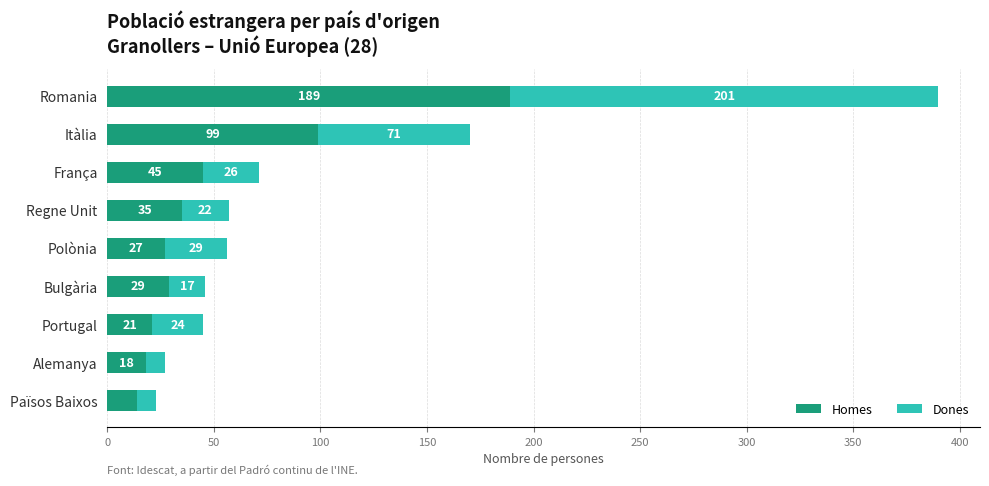

List the labels in order of Homes value, largest first.

Romania, Itàlia, França, Regne Unit, Bulgària, Polònia, Portugal, Alemanya, Països Baixos